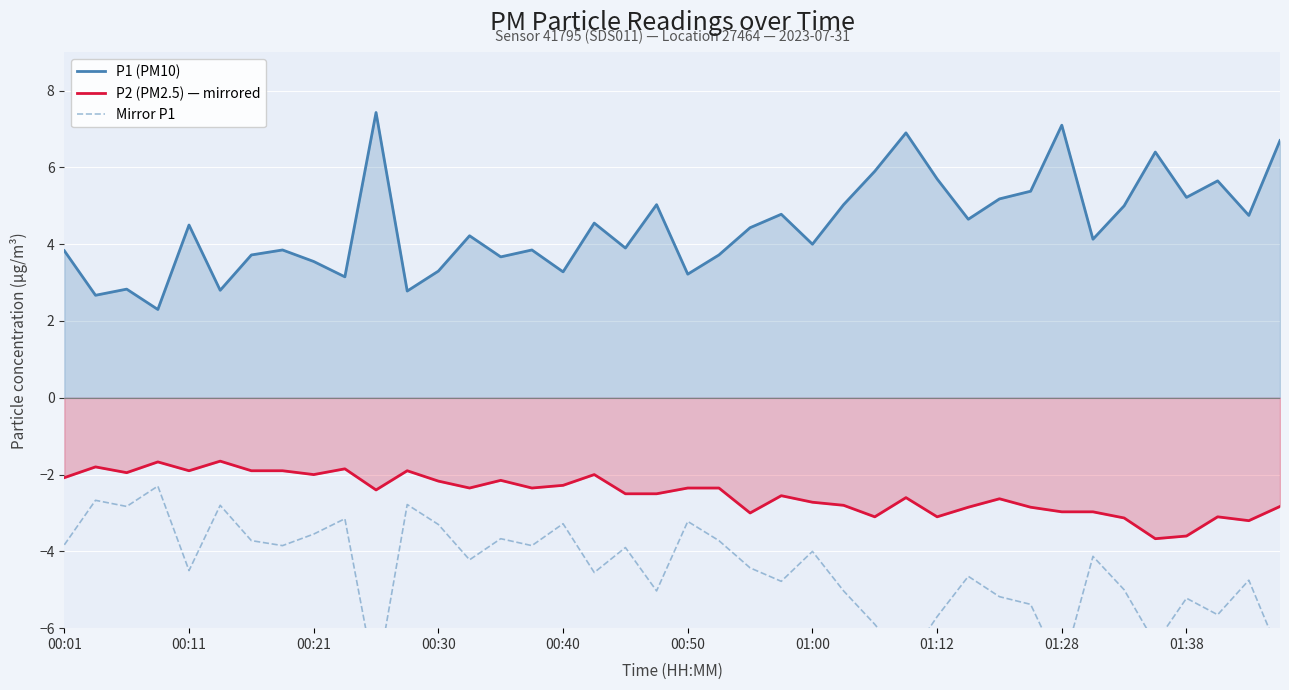

Where does the P1 (PM10) series first go above 4?

00:11